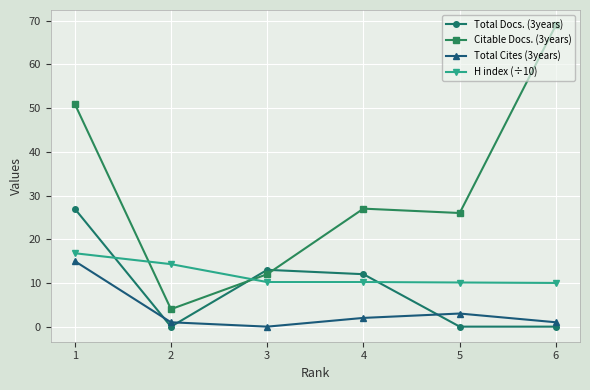

Where do Total Docs. (3years) and Citable Docs. (3years) first cross each other?

2 and 3